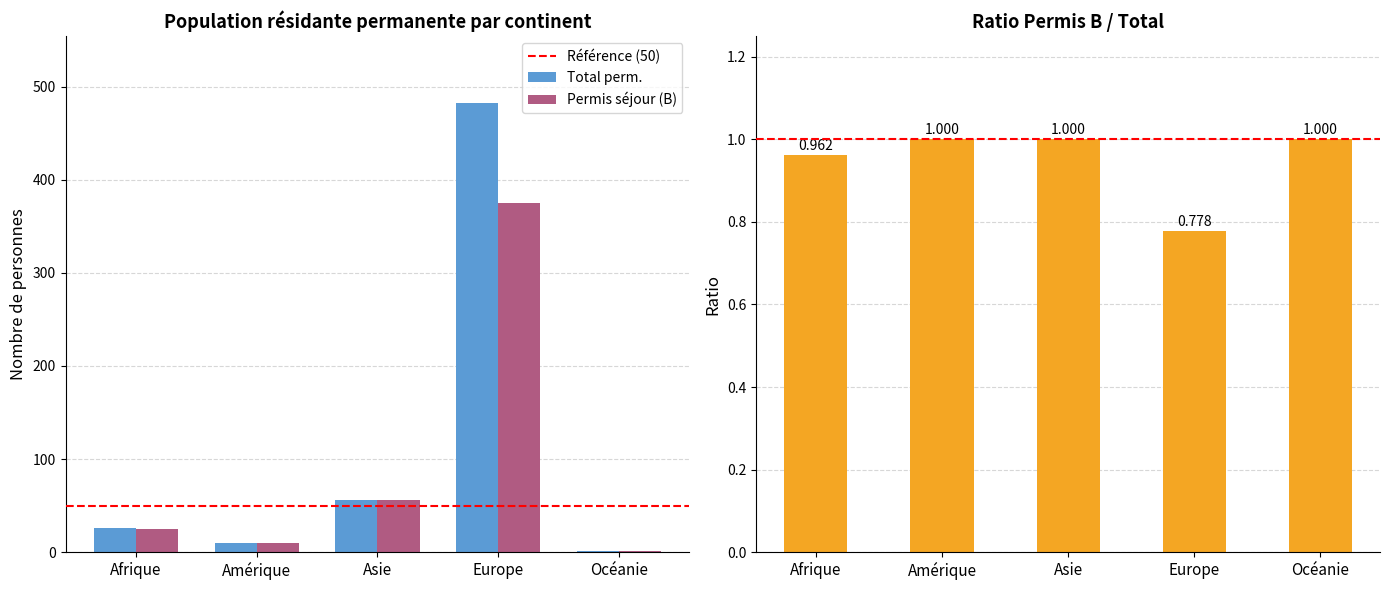

How many distinct data groups are displayed?

2